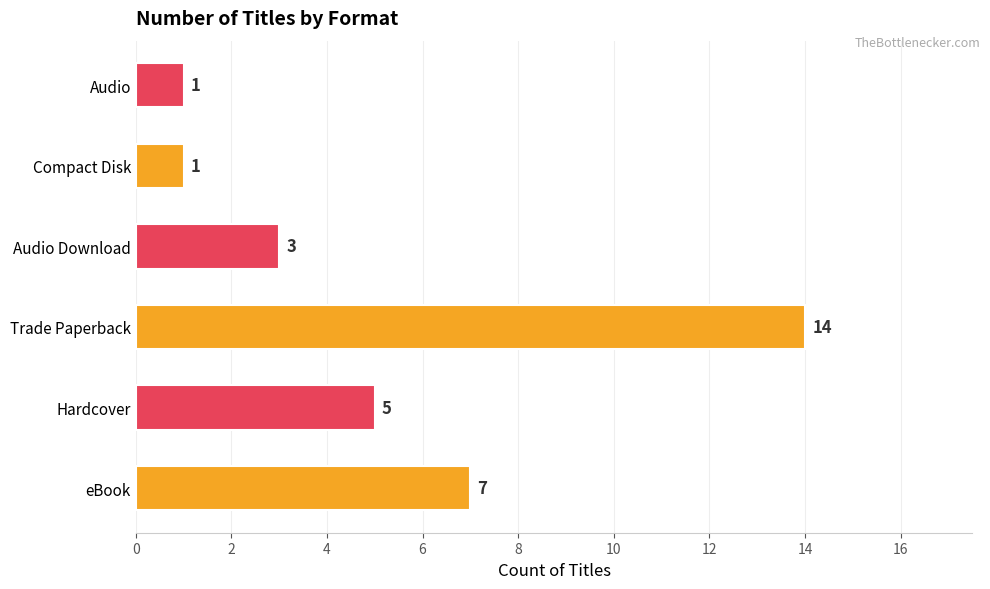

Reading top to bottom, extract all data points from this chart.

Audio=1	Compact Disk=1	Audio Download=3	Trade Paperback=14	Hardcover=5	eBook=7